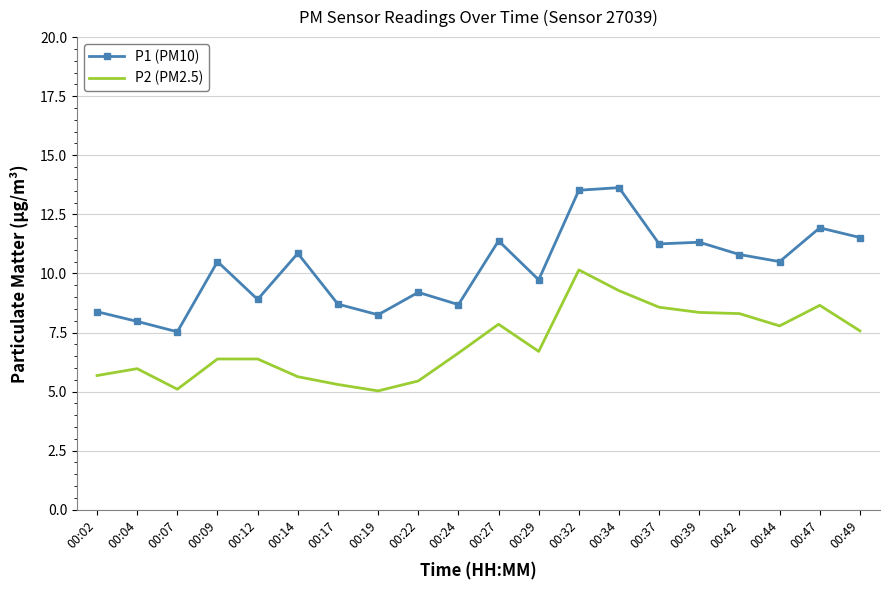

In P1 (PM10), how many points are lower than both neighbors (excluding endpoints)?

7